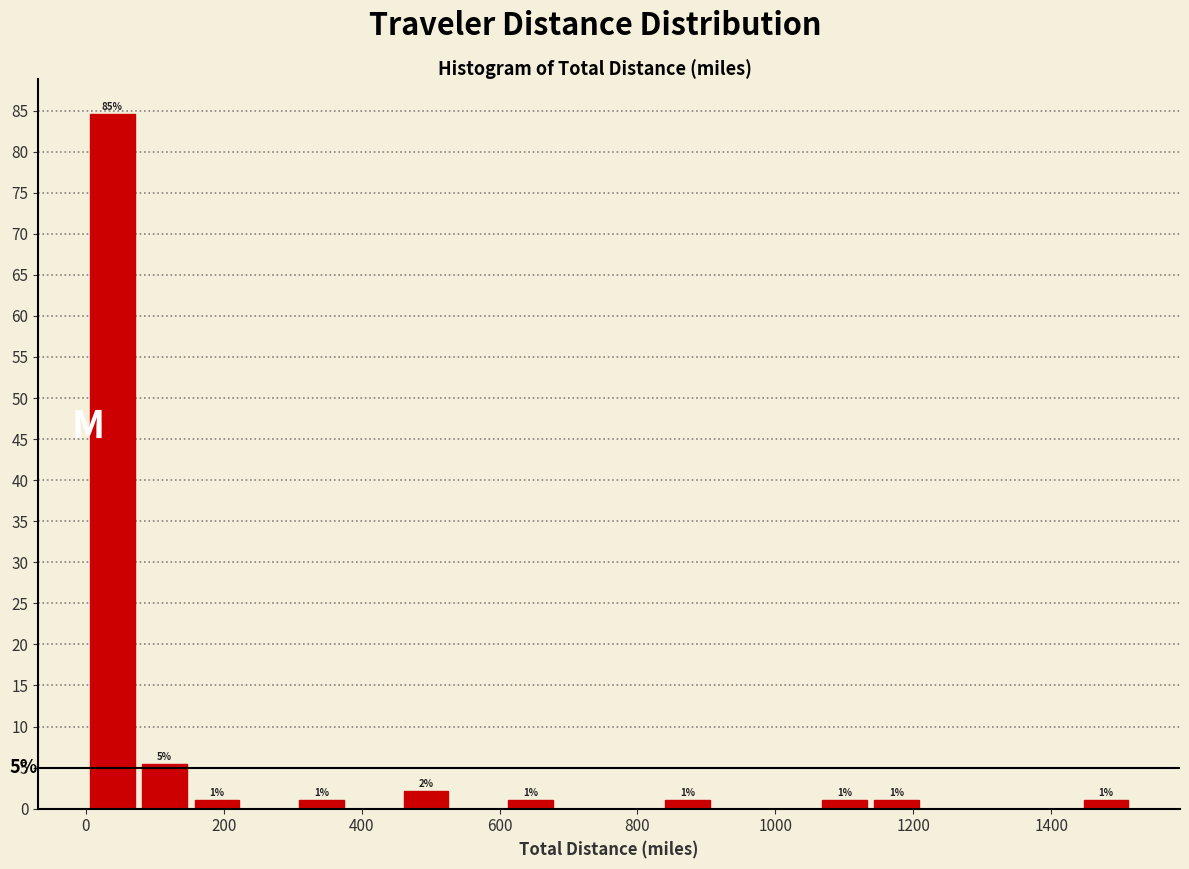

Around what value on the x-axis is the tallest bar? Give the approximate position of its centre, as read against the axis.

40